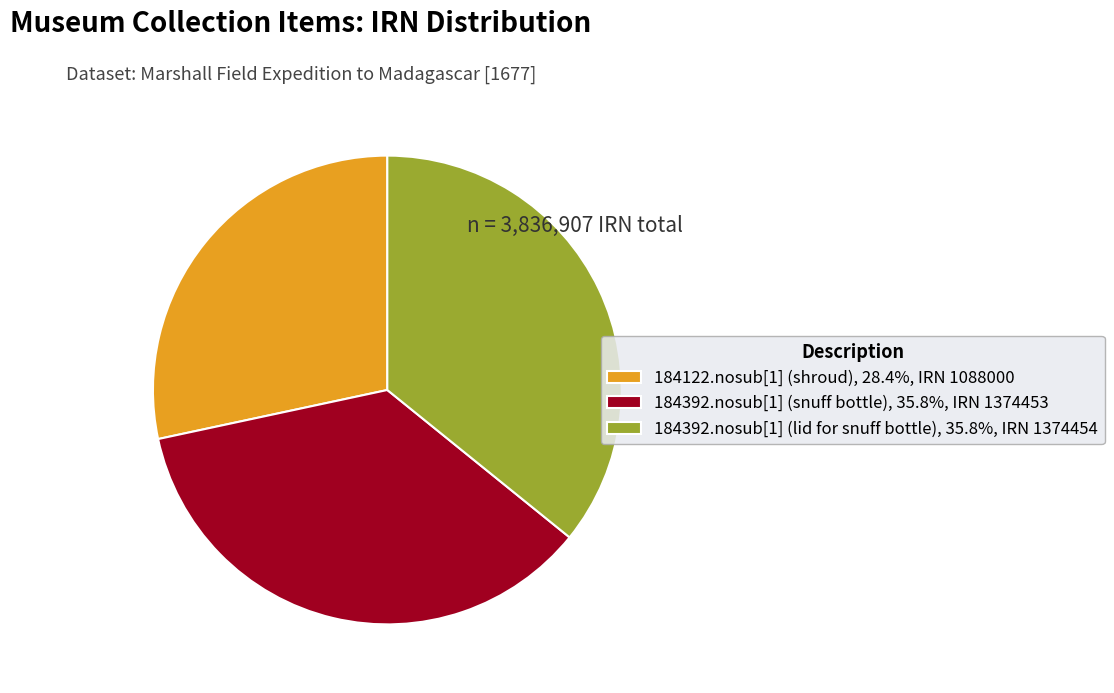

Is the sum of 184392.nosub[1] (snuff bottle) and 184392.nosub[1] (lid for snuff bottle) greater than half?

Yes